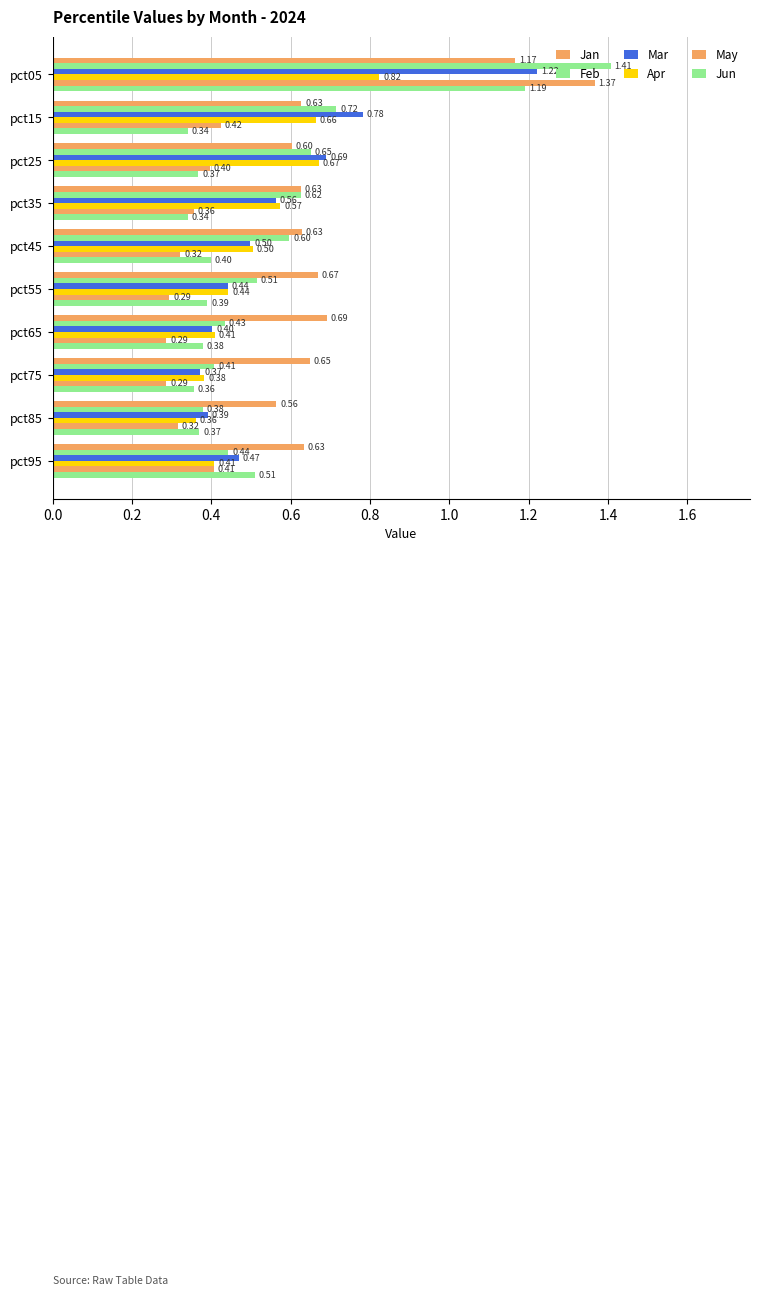

Which series has the largest total across all categories?

Jan